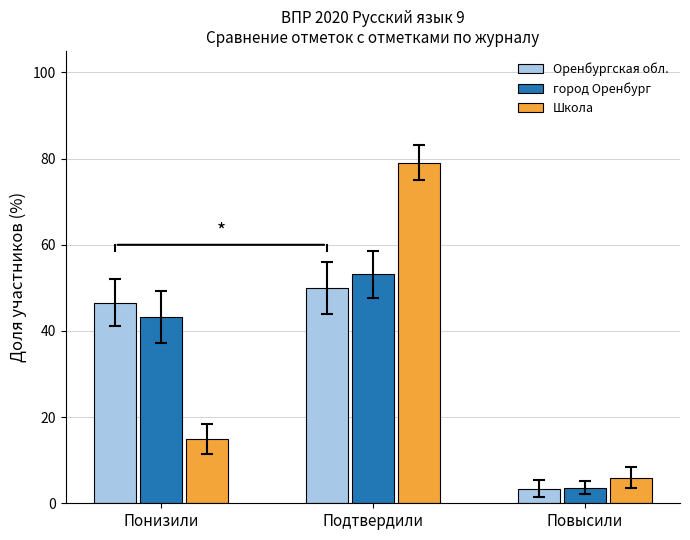

Where does the Оренбургская обл. series first go above 46?

Понизили